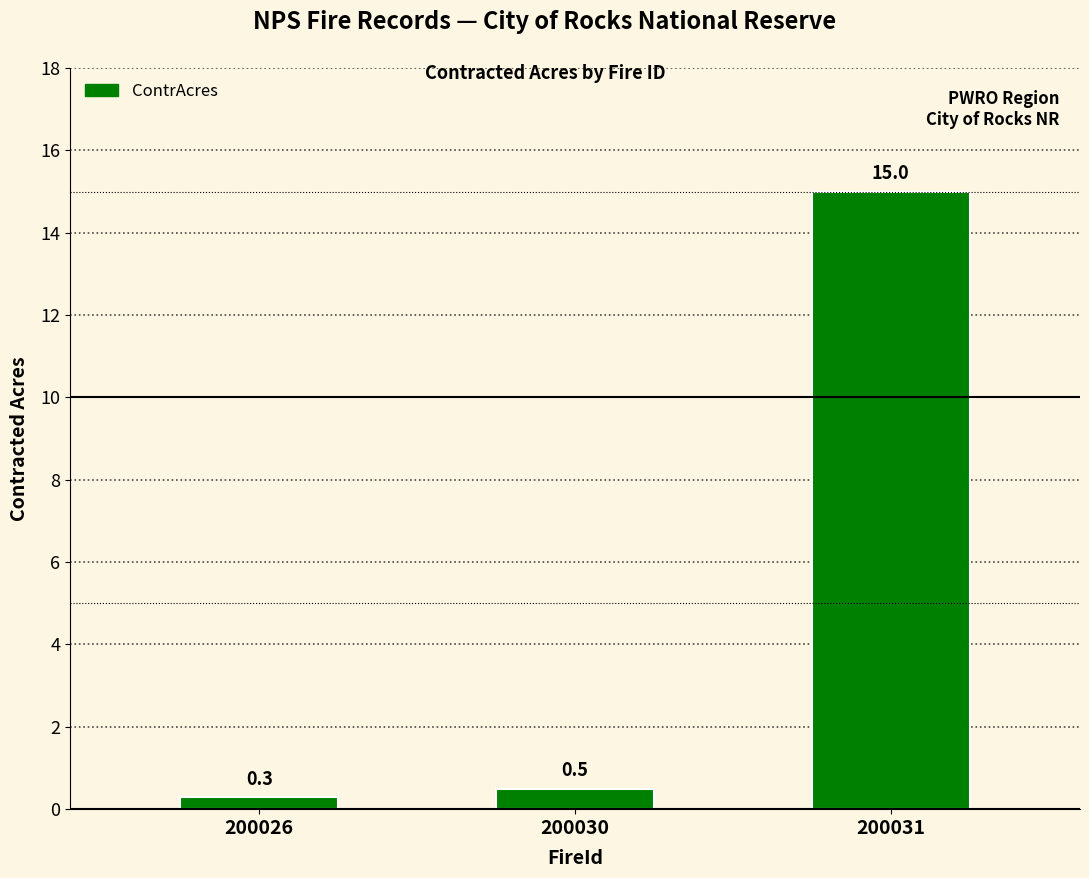

List the labels in order of value, smallest first.

200026, 200030, 200031